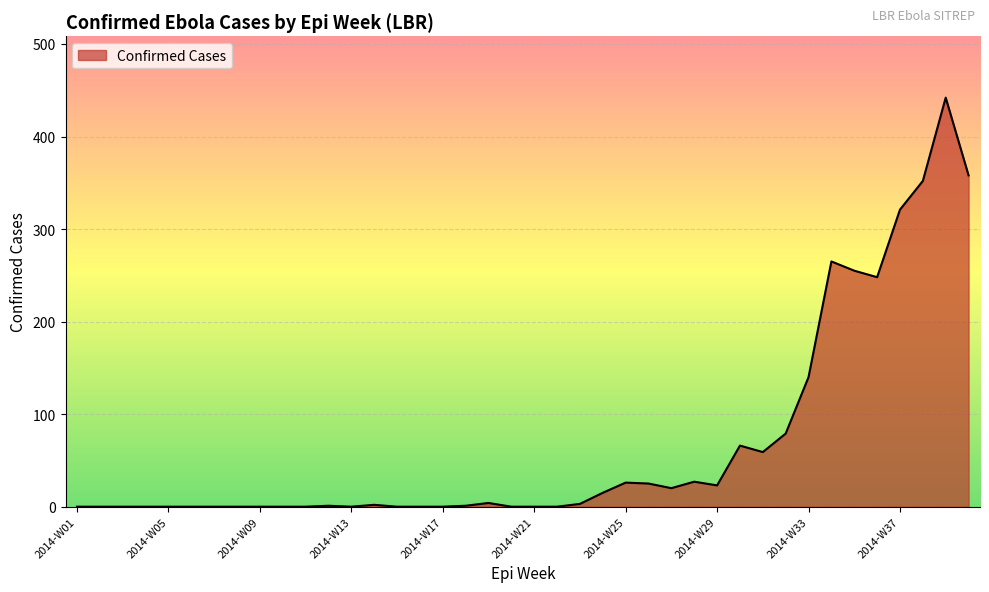

What is the maximum value shown in the chart?

442